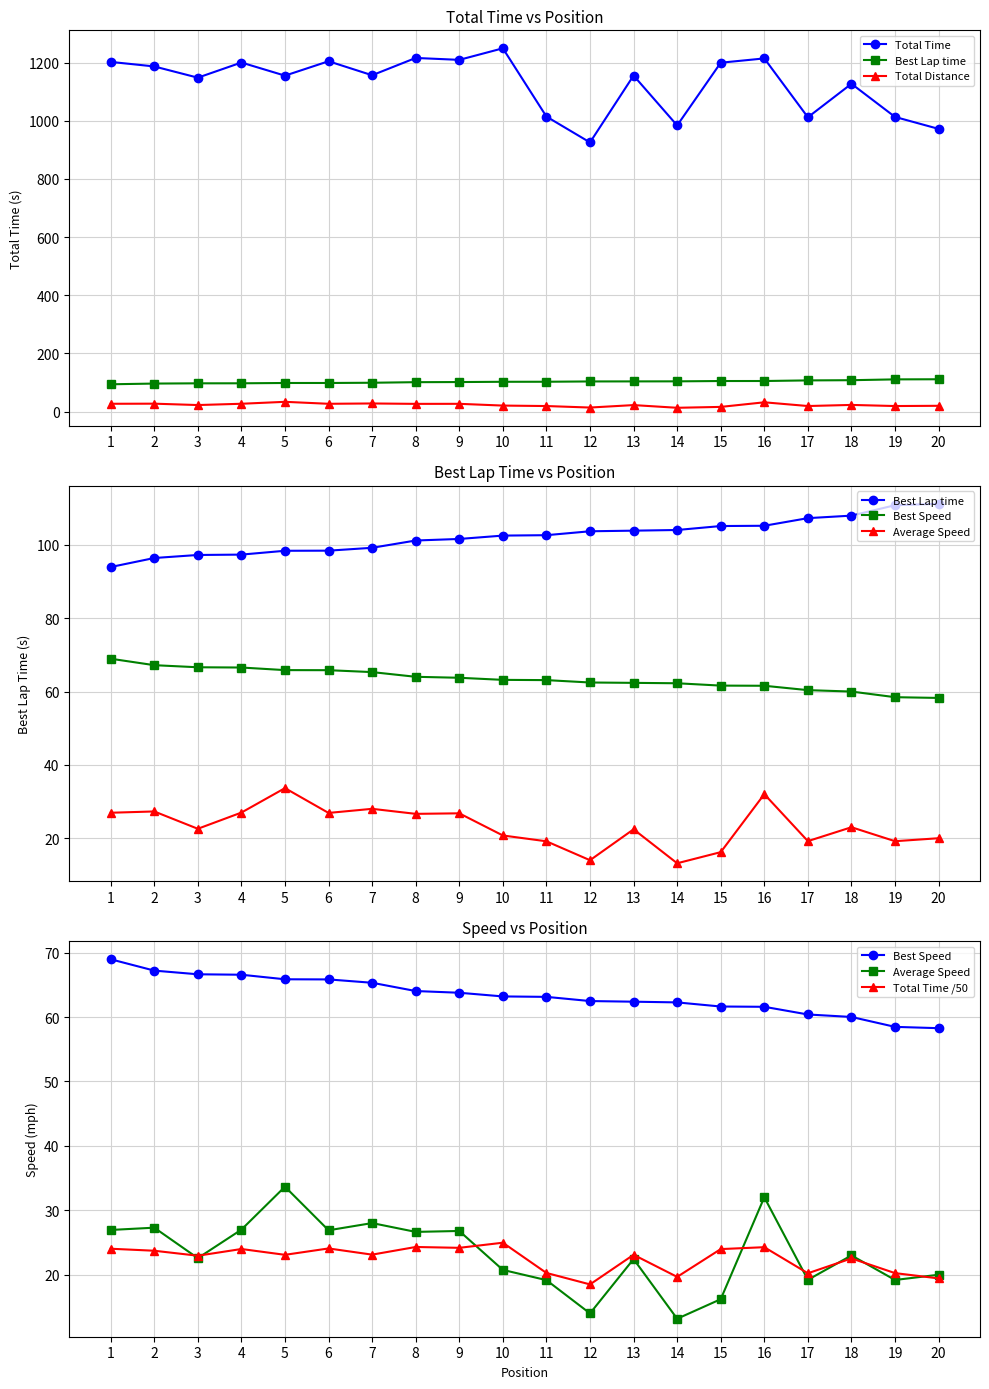

Reading left to right, what are all the values shown in this chart?

Total Time: 1202.1	1186.5	1147.8	1199.9	1154.8	1204.3	1156.2	1215.6	1209.1	1248.8	1014.1	925.3	1155.1	983.6	1199.3	1214.0	1011.7	1126.8	1012.9	971.8
Best Lap time: 94.0	96.4	97.3	97.4	98.4	98.4	99.2	101.2	101.6	102.5	102.7	103.7	103.9	104.1	105.1	105.2	107.3	108.0	110.8	111.2
Total Distance: 27.0	27.3	22.6	27.0	33.7	26.9	28.0	26.7	26.8	20.8	19.2	14.0	22.4	13.2	16.2	32.0	19.2	23.0	19.2	20.0
Best Speed: 69.0	67.2	66.6	66.6	65.9	65.8	65.3	64.0	63.8	63.2	63.1	62.5	62.4	62.3	61.6	61.6	60.4	60.0	58.5	58.3
Average Speed: 27.0	27.3	22.6	27.0	33.7	26.9	28.0	26.7	26.8	20.8	19.2	14.0	22.4	13.2	16.2	32.0	19.2	23.0	19.2	20.0
Total Time /50: 24.0	23.7	23.0	24.0	23.1	24.1	23.1	24.3	24.2	25.0	20.3	18.5	23.1	19.7	24.0	24.3	20.2	22.5	20.3	19.4